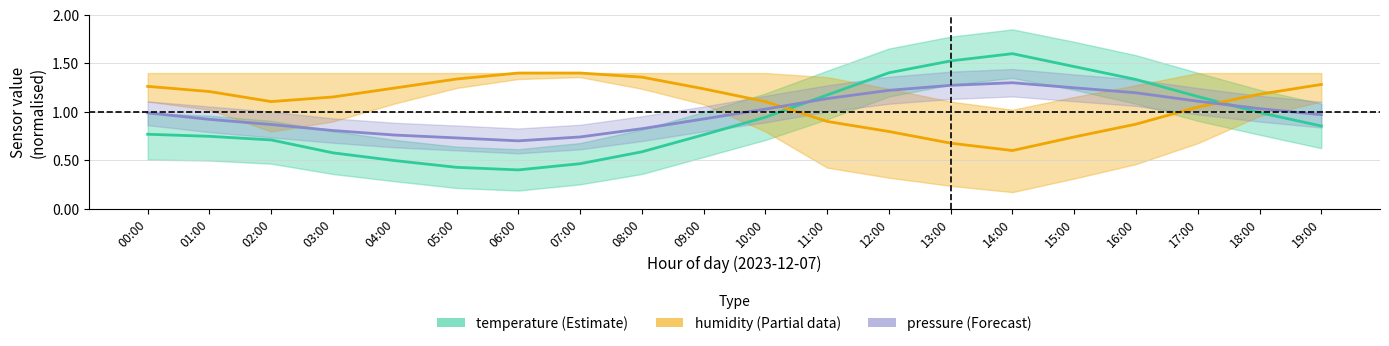

Where do humidity and pressure first cross each other?

10:00 and 11:00